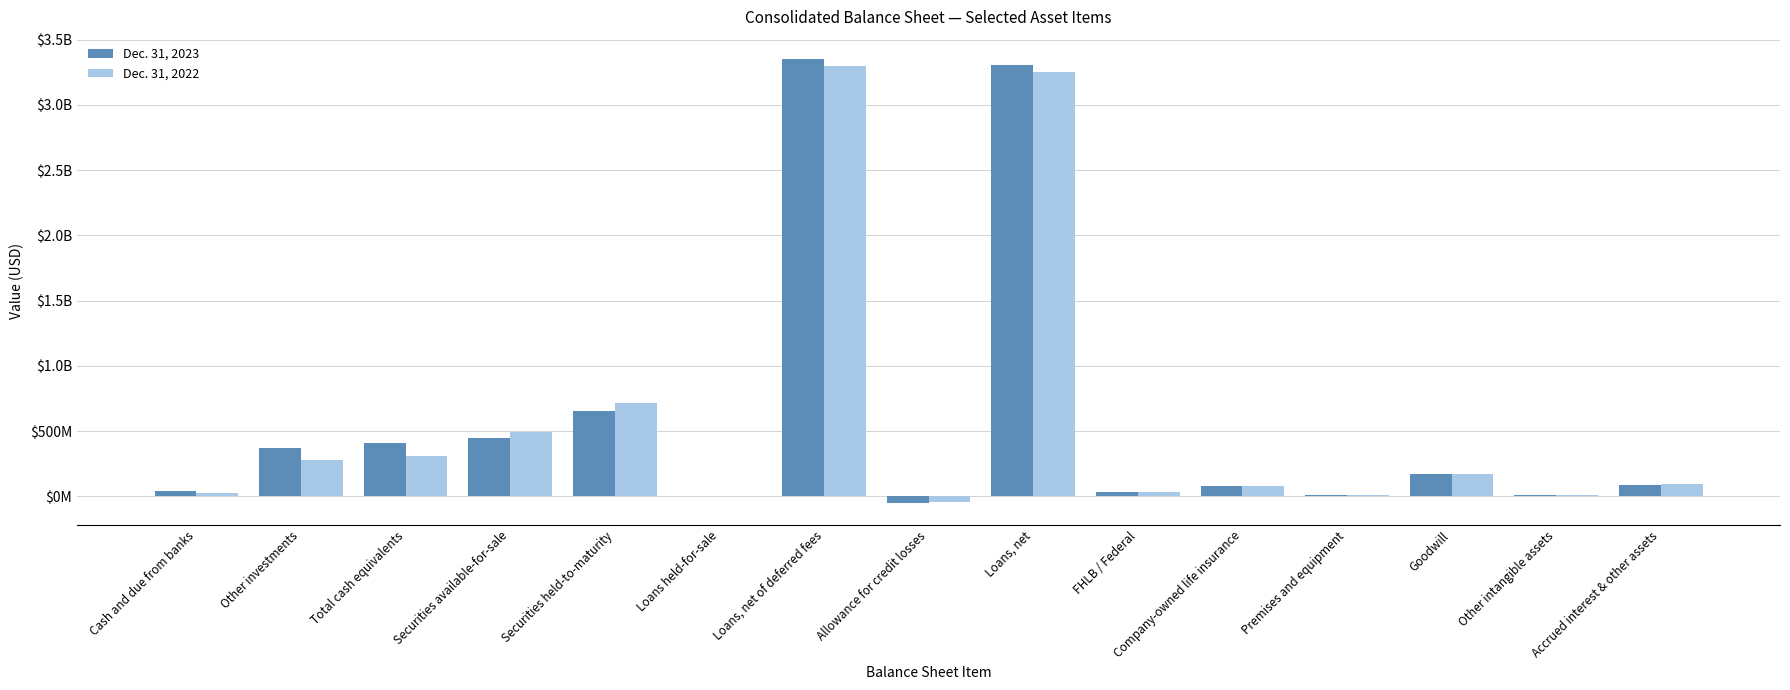

What is the label of the 14th bar from the right?

Other investments